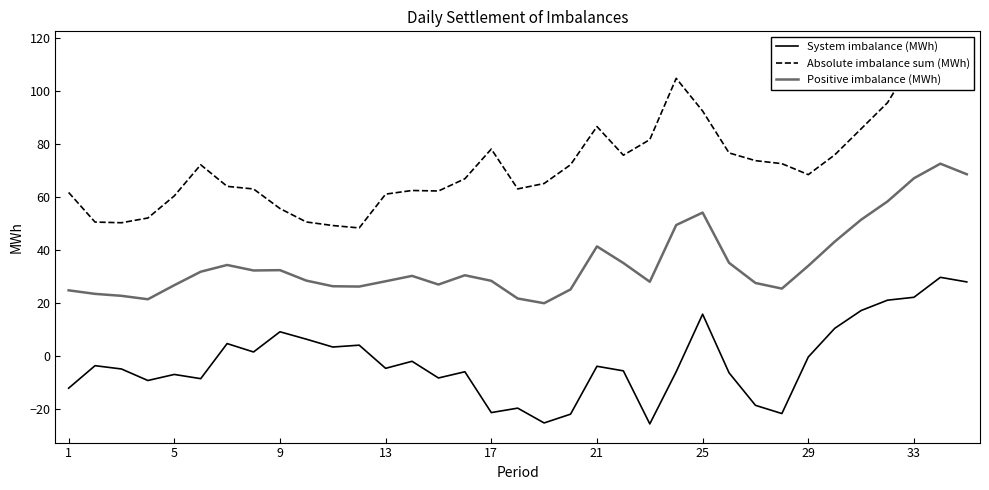

What is the maximum value for System imbalance (MWh)?

29.8